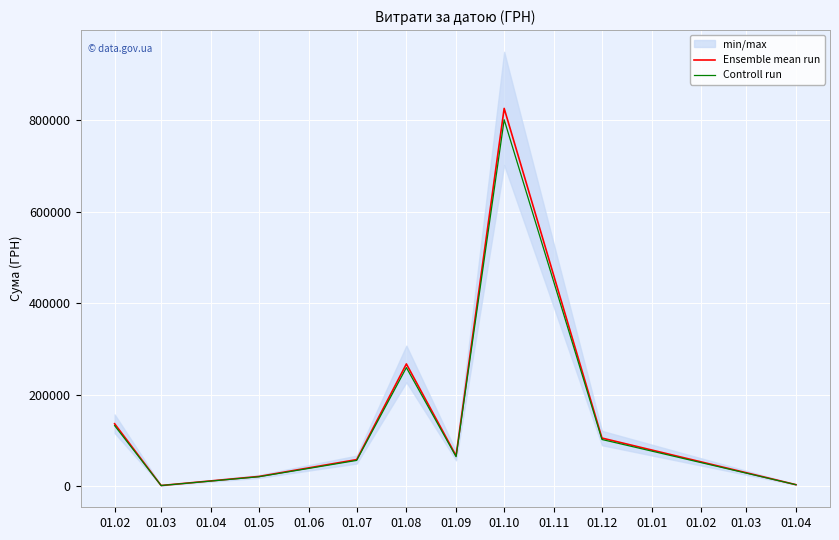

Where does the Ensemble mean run series first go above 66134?

01.02